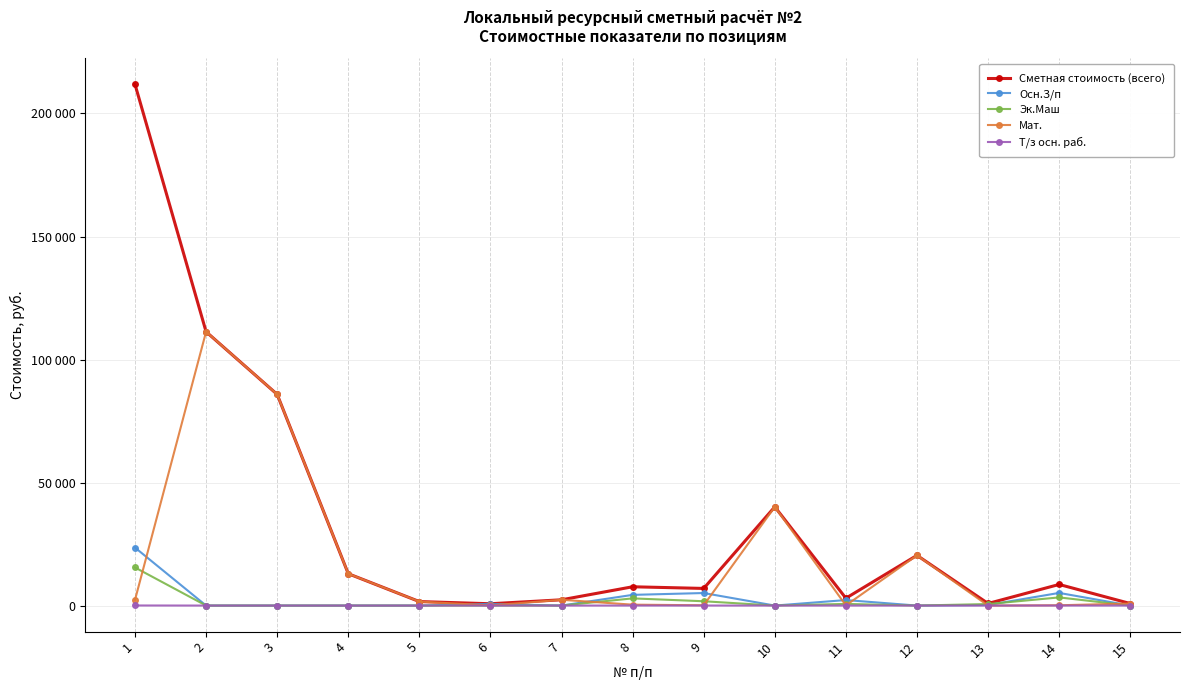

Is the value of Осн.З/п at 10 greater than the value of Мат. at 3?

No